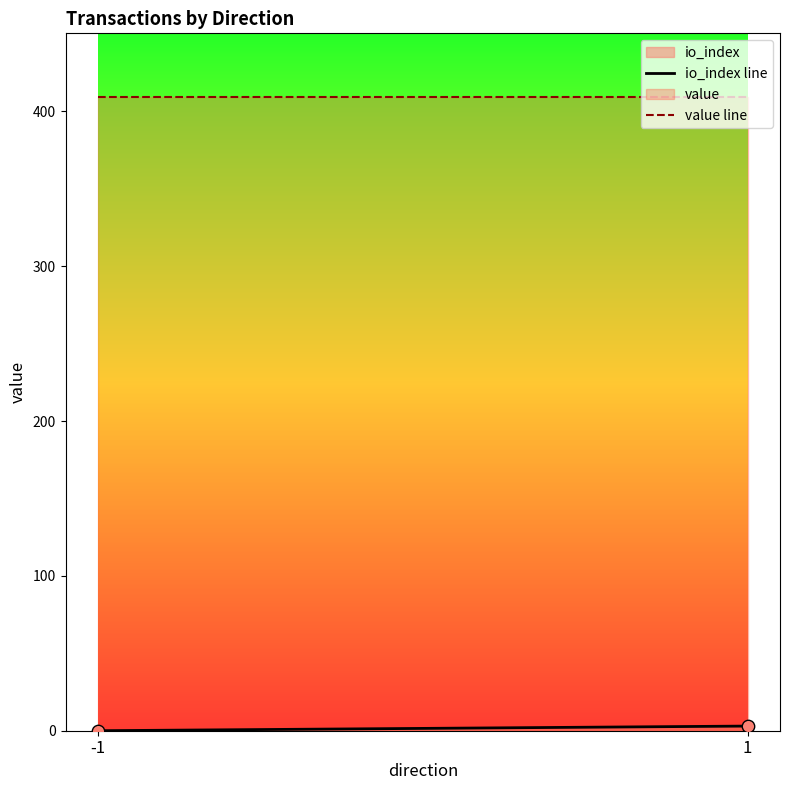

What is the range of Y values (max minus min)?

3